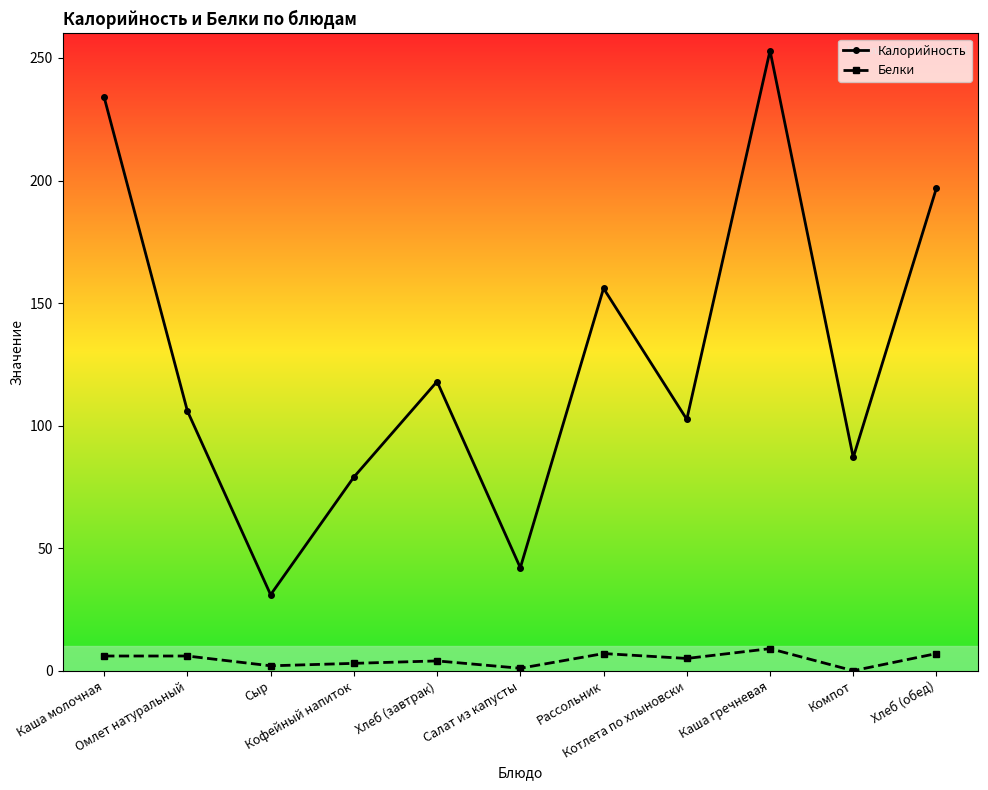

At how many categories does at least one series exceed 129?

4